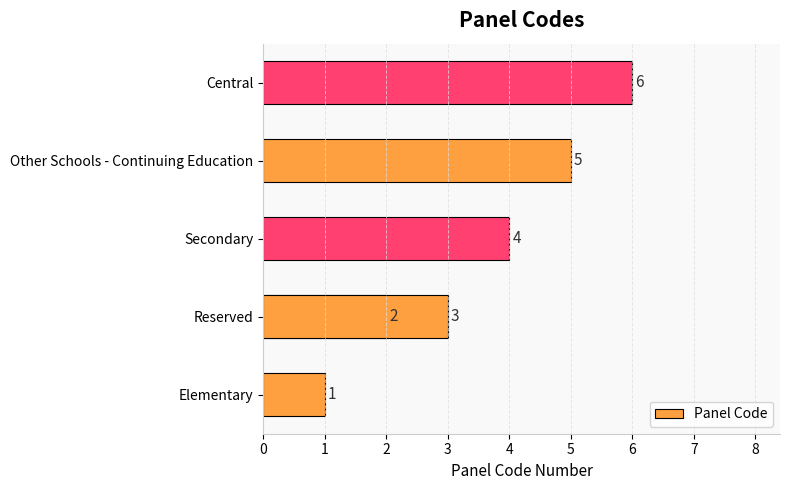

What is the average value?

4